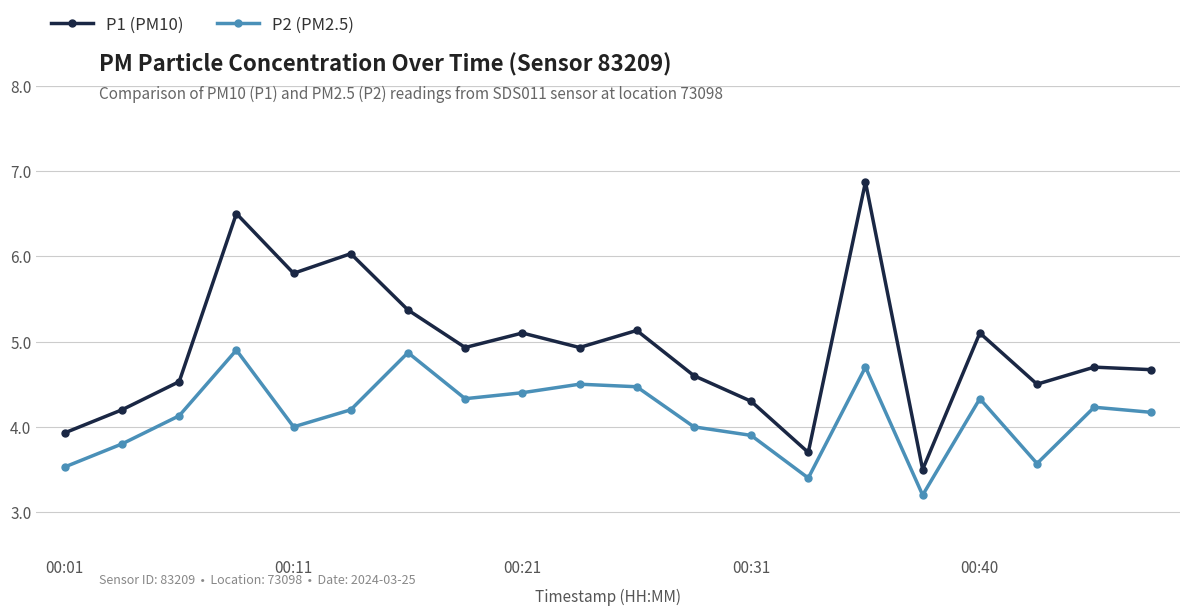

Which series has the largest range (max minus min)?

P1 (PM10)